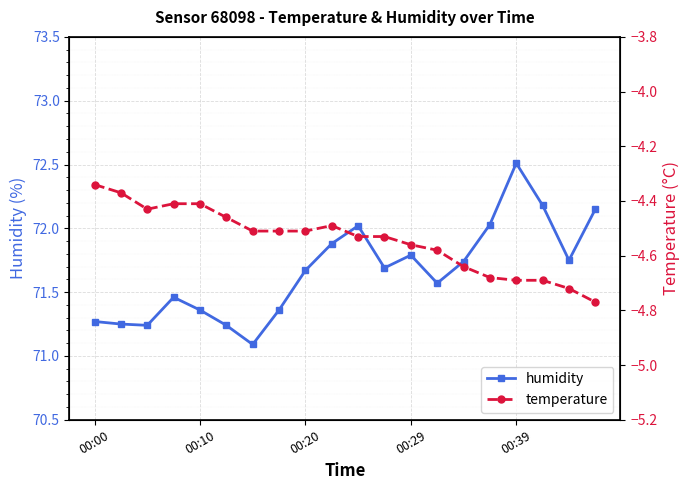

In humidity, how many points are lower than both neighbors (excluding endpoints)?

5